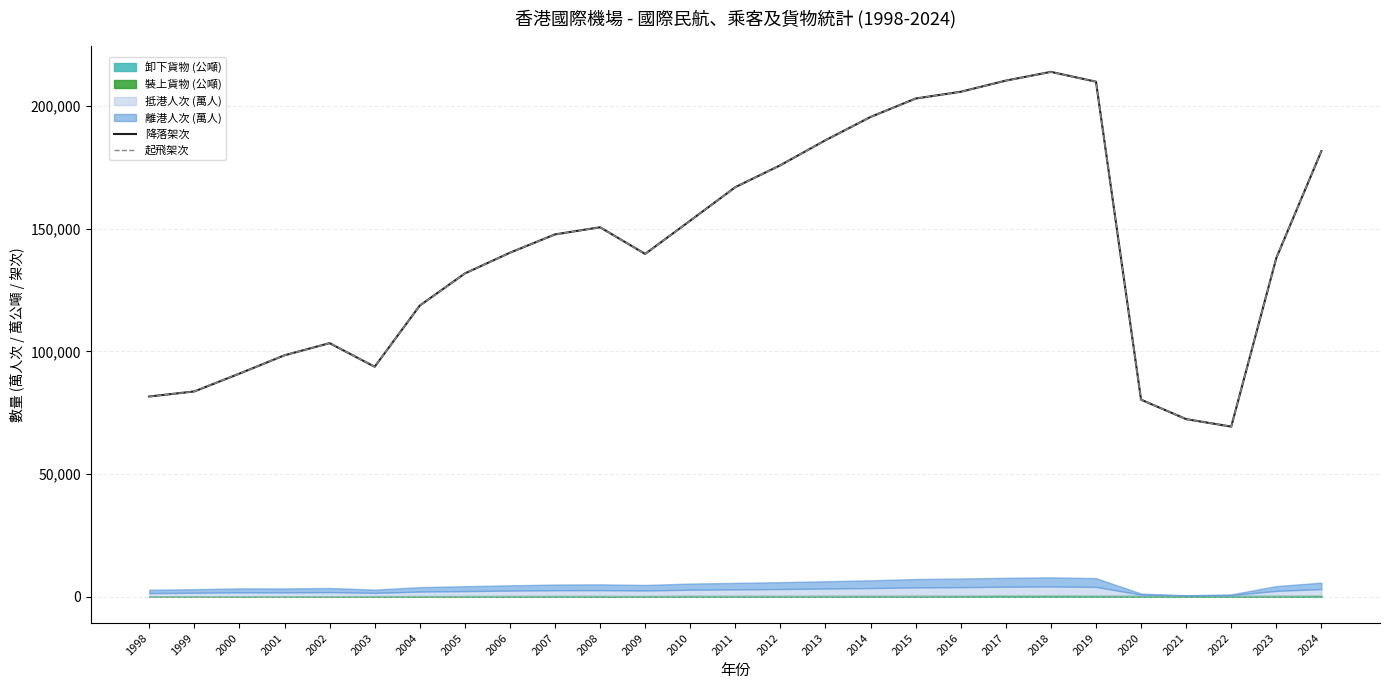

How many interior local valleys does the 降落架次 series have?

3